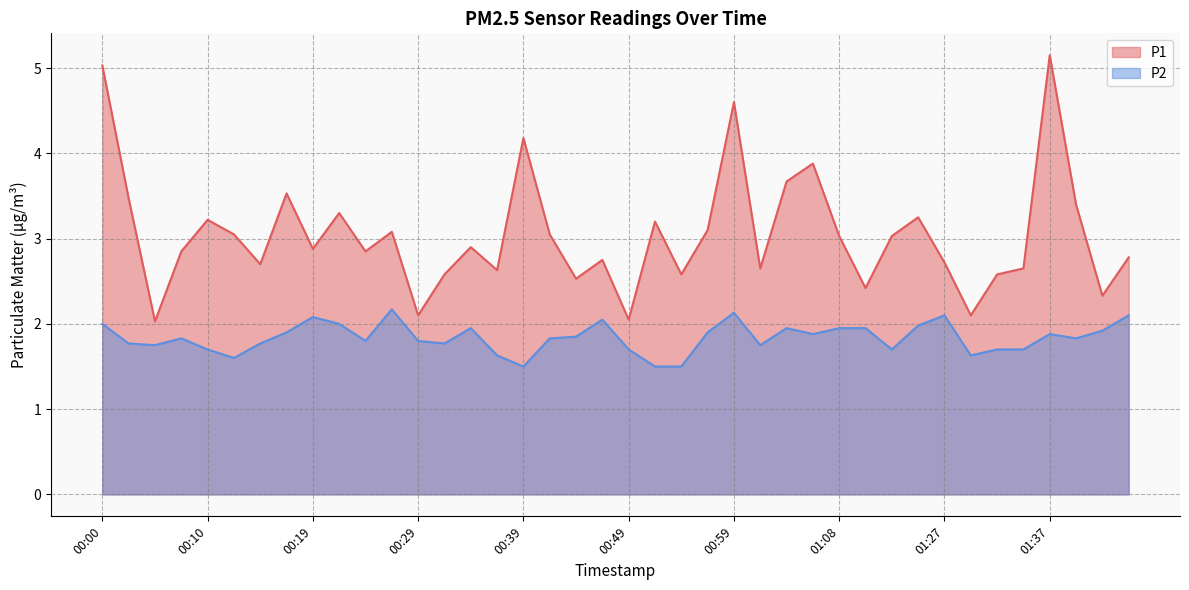

What is the sum of all P2 values?

73.5